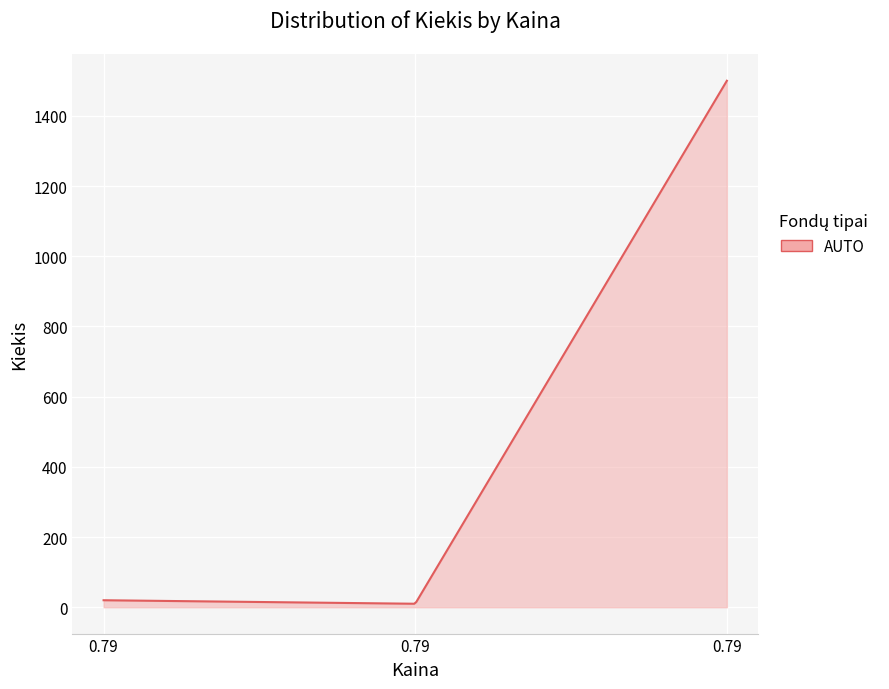

What is the difference between the maximum and minimum values?

1490.0